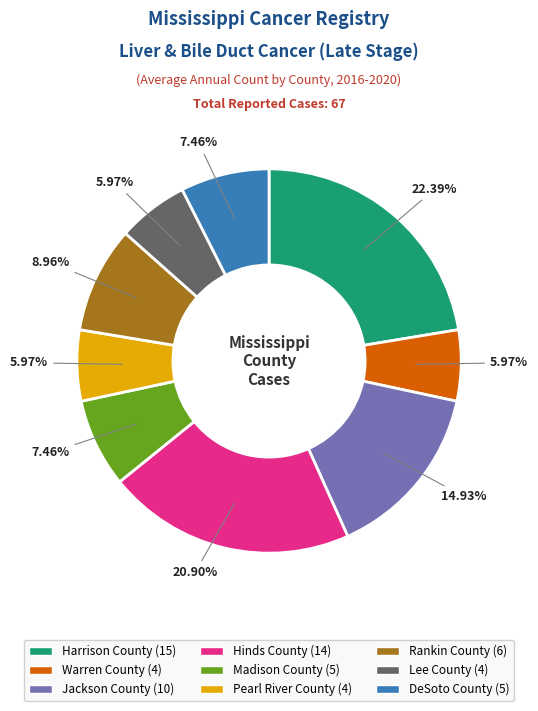

To the nearest percent, what percentage of the pie is Jackson County?

15%